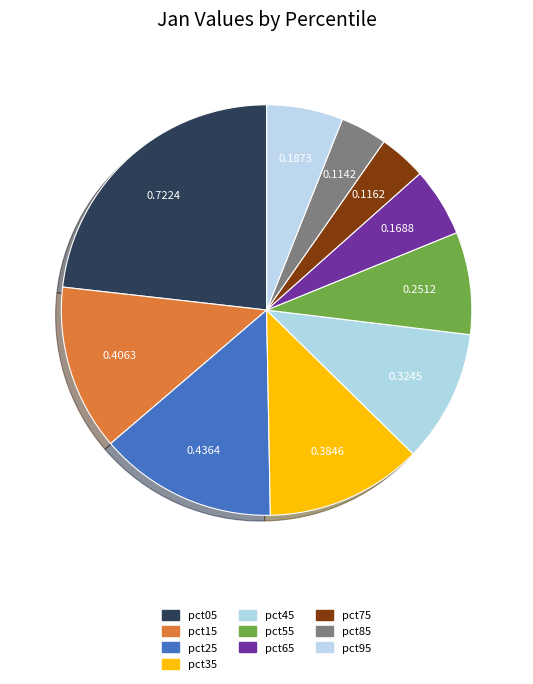

Does pct95 represent more than half of the total?

No